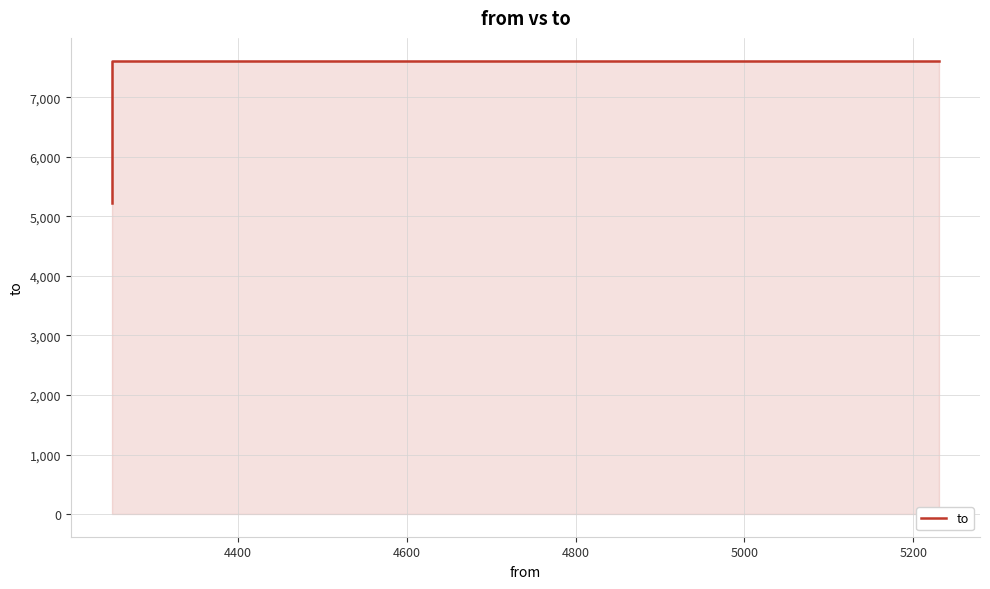

Is it true that the value at 4200 is 11163?

False